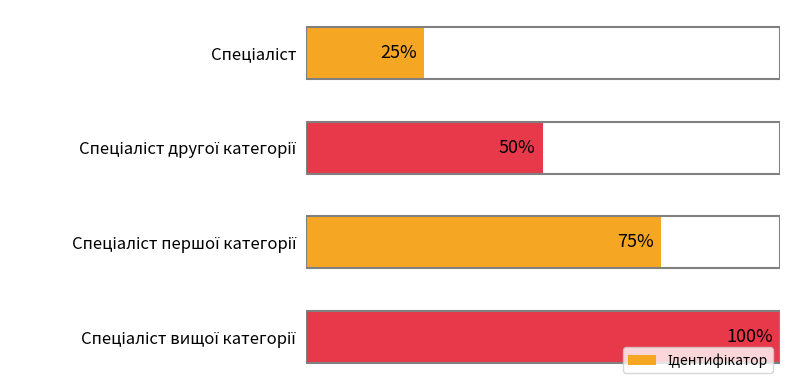

What is the average value?

62